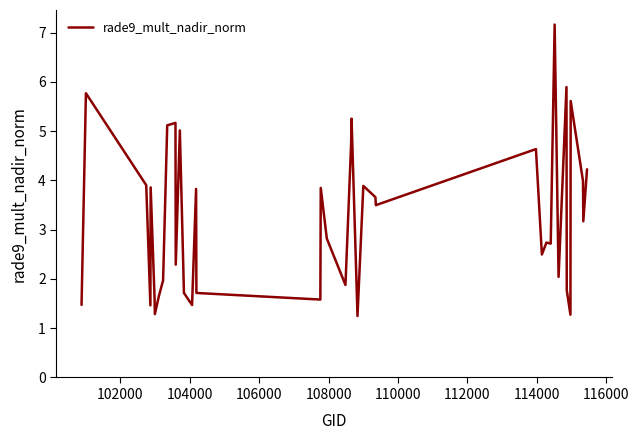

How many series are shown in this chart?

1